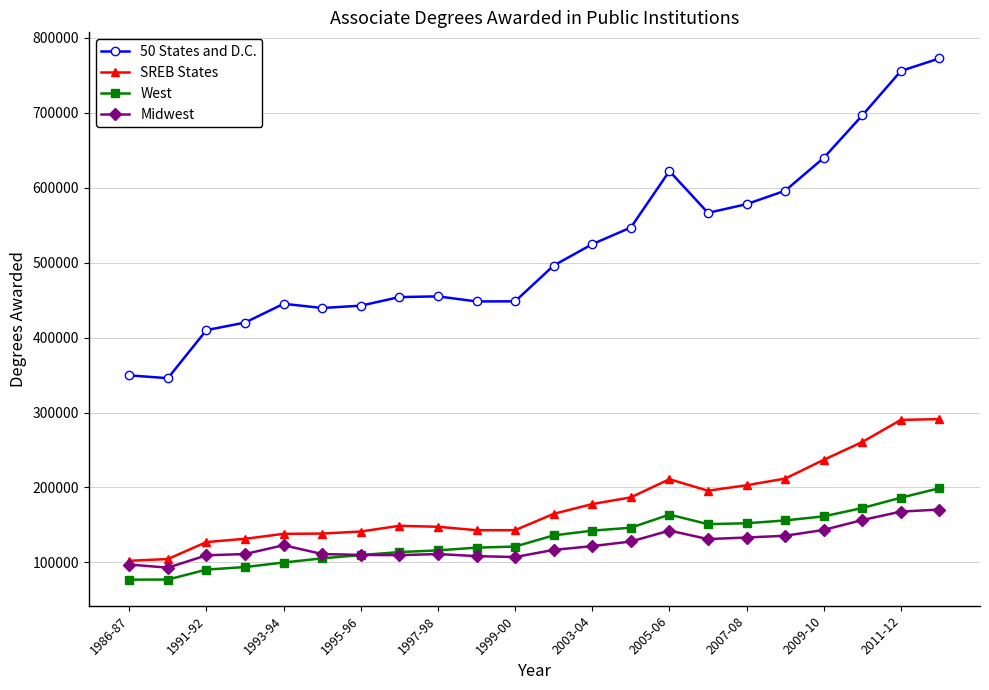

True or false: 50 States and D.C. has more than 0 interior local peaks.

True